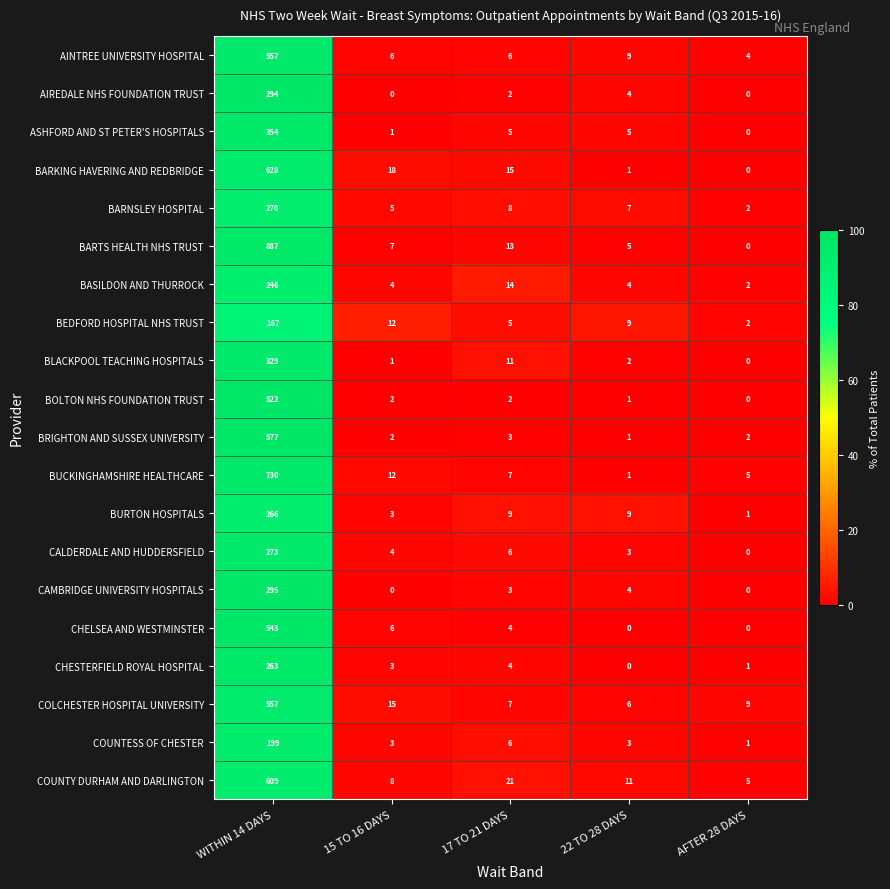

True or false: CHELSEA AND WESTMINSTER has a value of 3 at 15 TO 16 DAYS.

False